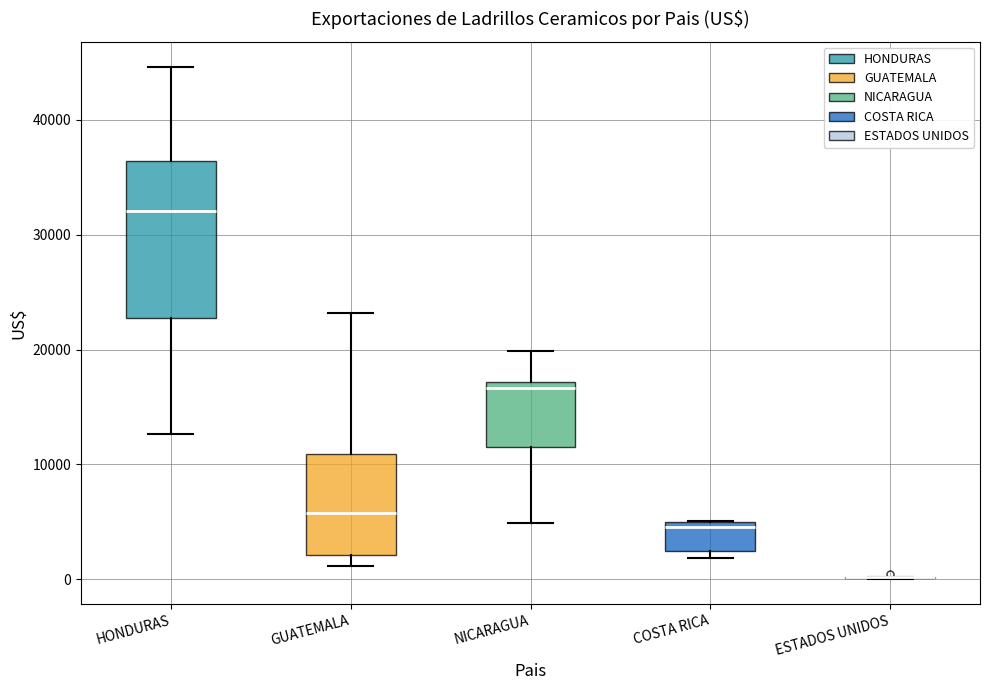

Reading left to right, read every box against the y-axis: the position of its median line, the range the box covers, and the ends of its whiskers. The values are not printed on the chart, so give them approximately, as read against the axis.

HONDURAS: median 32000, box 23000 to 36000, whiskers 13000 to 45000
GUATEMALA: median 6000, box 2000 to 11000, whiskers 1000 to 23000
NICARAGUA: median 17000 (just below the box's upper edge), box 12000 to 17000, whiskers 5000 to 20000
COSTA RICA: median 5000 (just below the box's upper edge), box 2000 to 5000, whiskers 2000 (just below the box's lower edge) to 5000
ESTADOS UNIDOS: box collapsed to a line at 0, whiskers 0 to 0